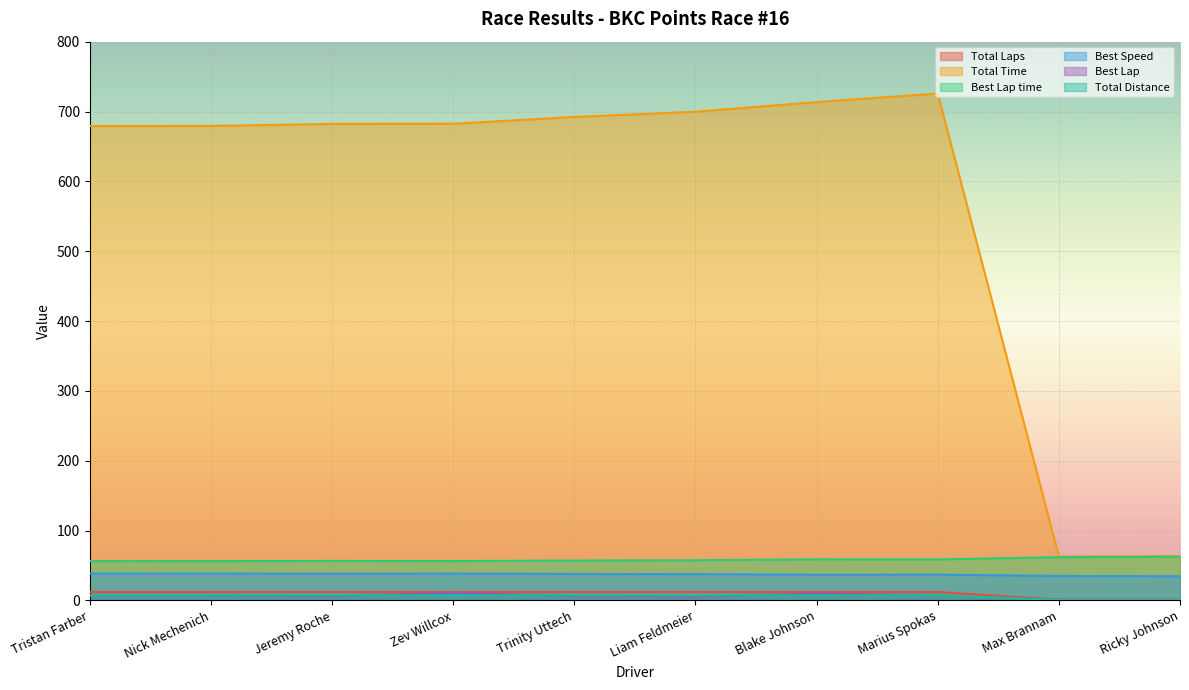

How many lines are shown in the chart?

6